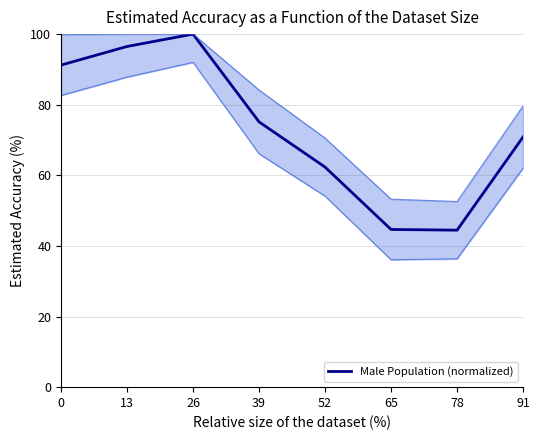

How many points are lower than both their immediate neighbors (excluding endpoints)?

1